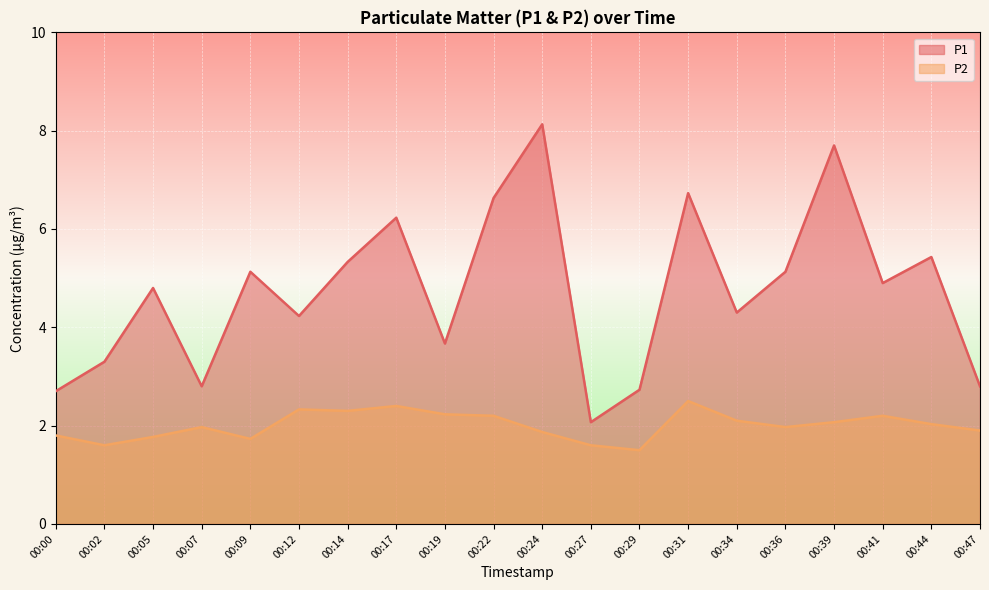

List the series in order of their peak value, lowest first.

P2, P1